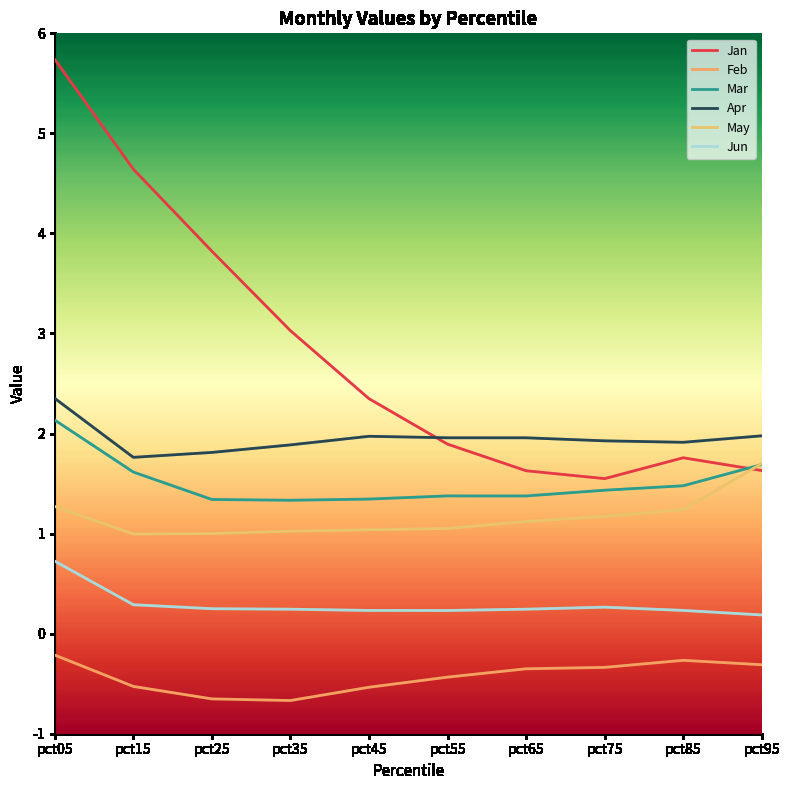

At pct45, list the series in order from largest to smallest.

Jan, Apr, Mar, May, Jun, Feb